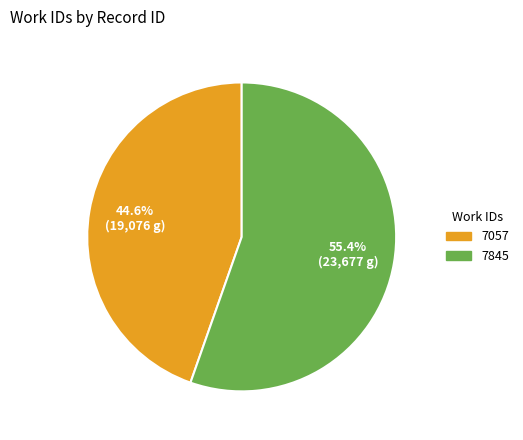

To the nearest percent, what is the difference between the largest and smallest slice percentages?

11%